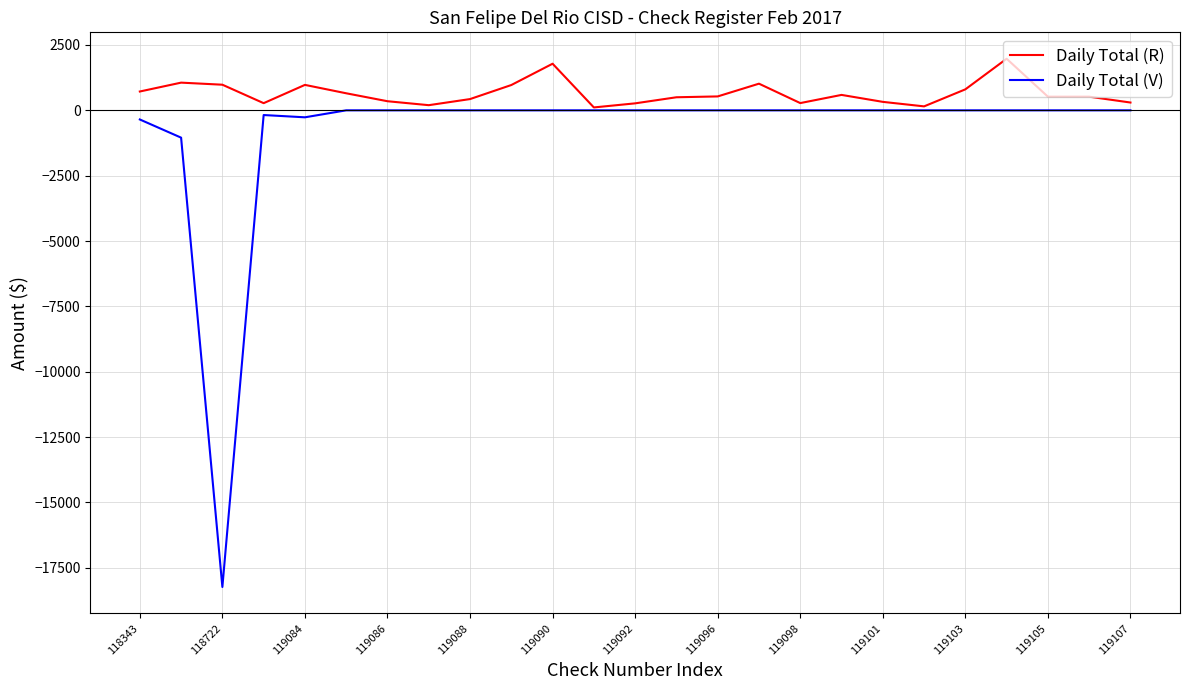

Which series has the largest total across all categories?

Daily Total (R)